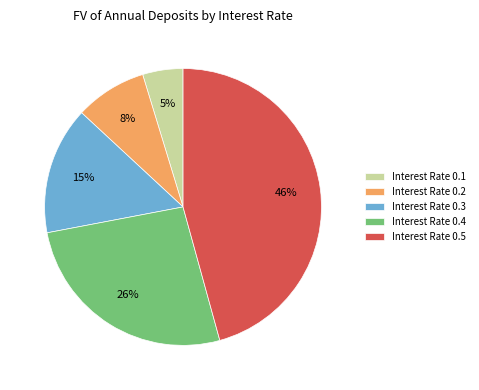

Which category has the biggest portion of the pie?

Interest Rate 0.5